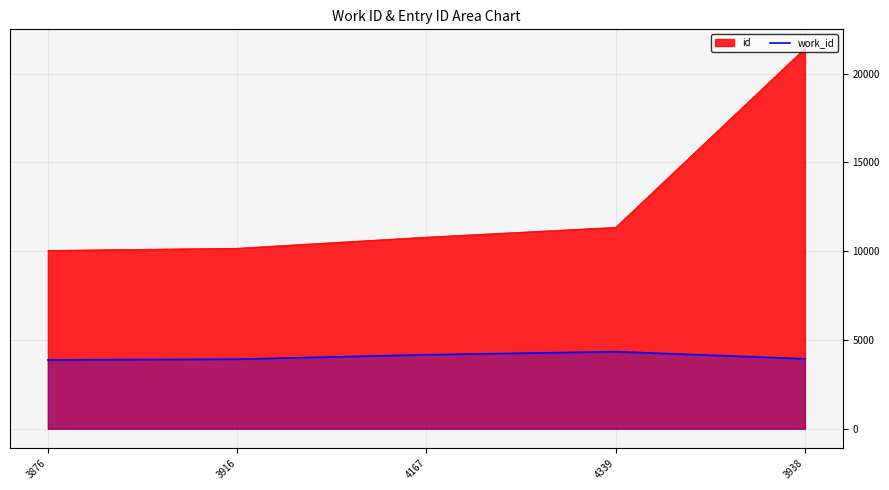

List the labels in order of value, largest first.

4339, 4167, 3938, 3916, 3876